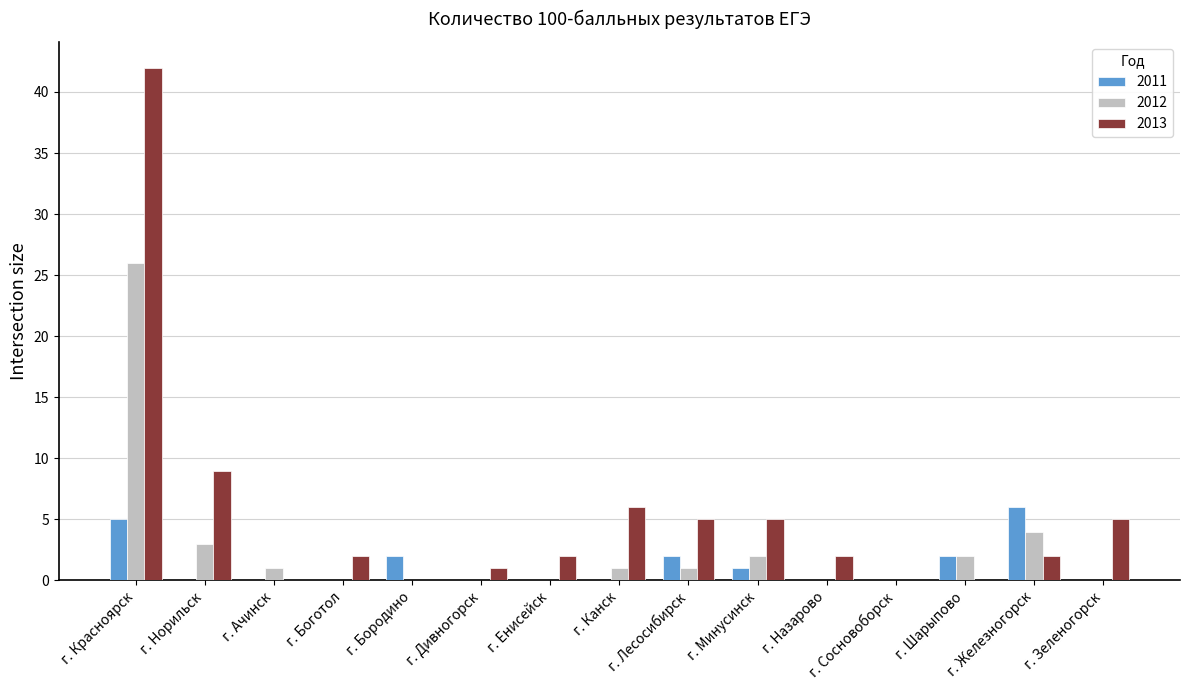

Which series has the largest total across all categories?

2013